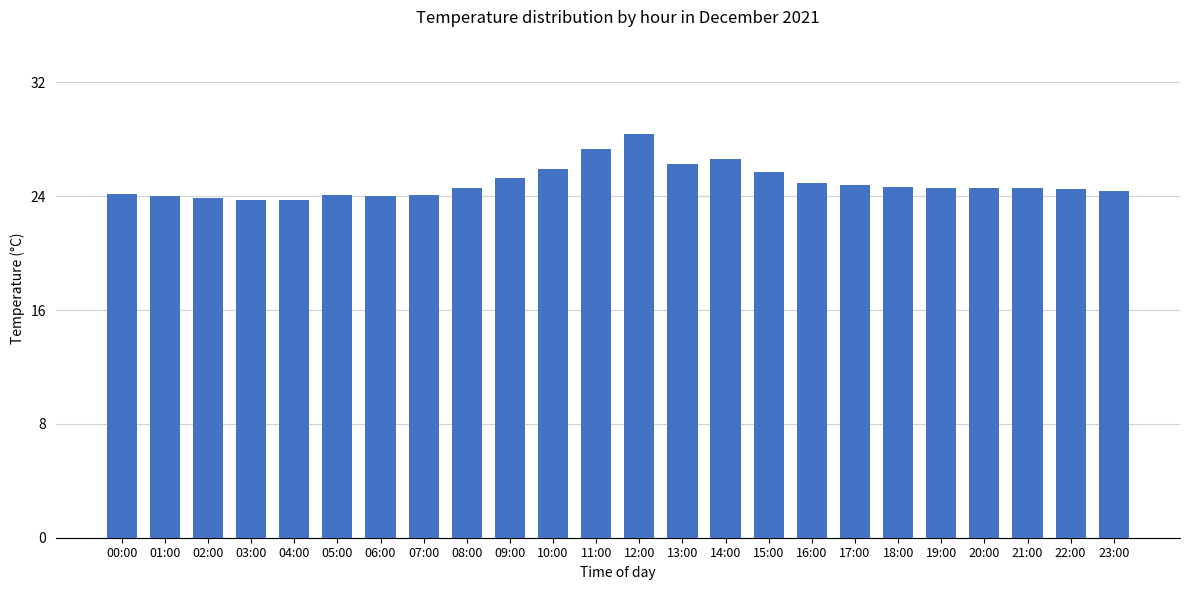

Is it true that the value at 13:00 is 26.2?

True